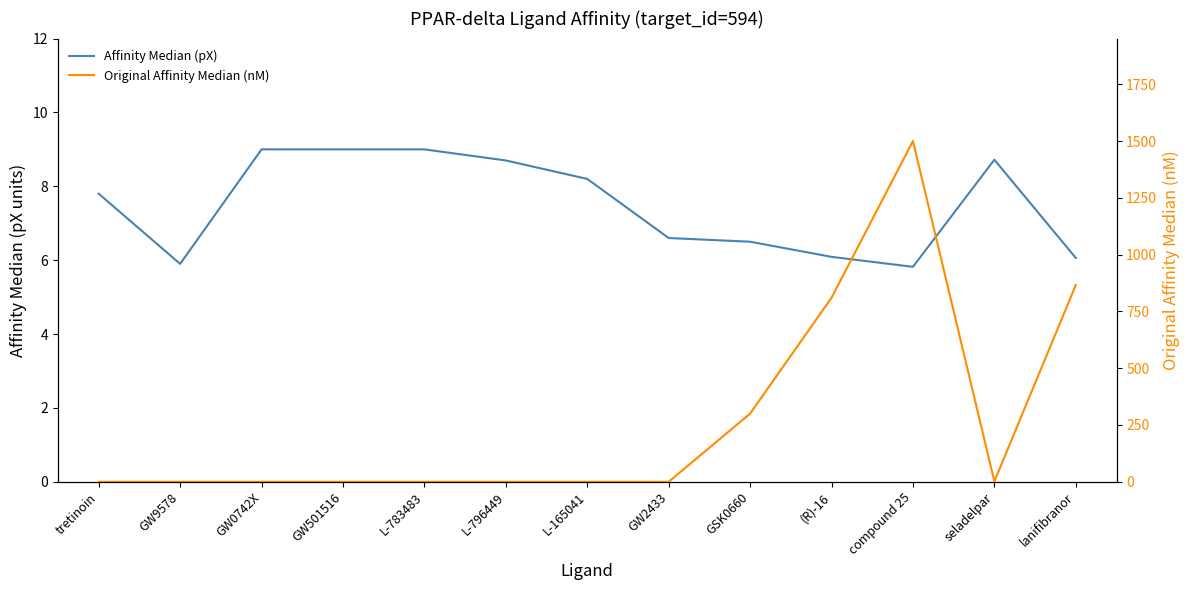

After their last crossing, which series has the higher values: Affinity Median (pX) or Original Affinity Median (nM)?

Original Affinity Median (nM)